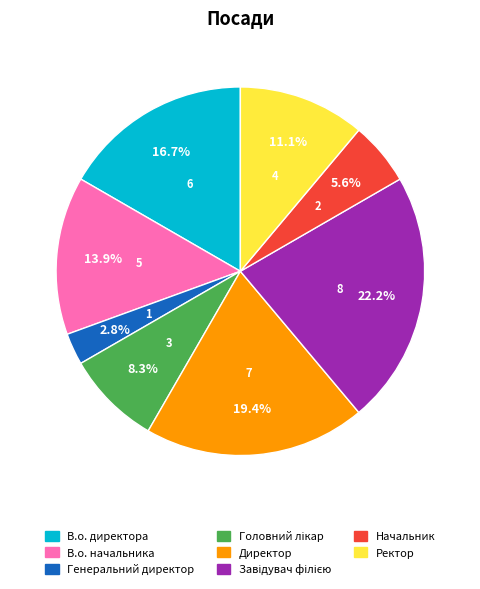

Combined, do В.о. начальника and Директор account for over 50%?

No